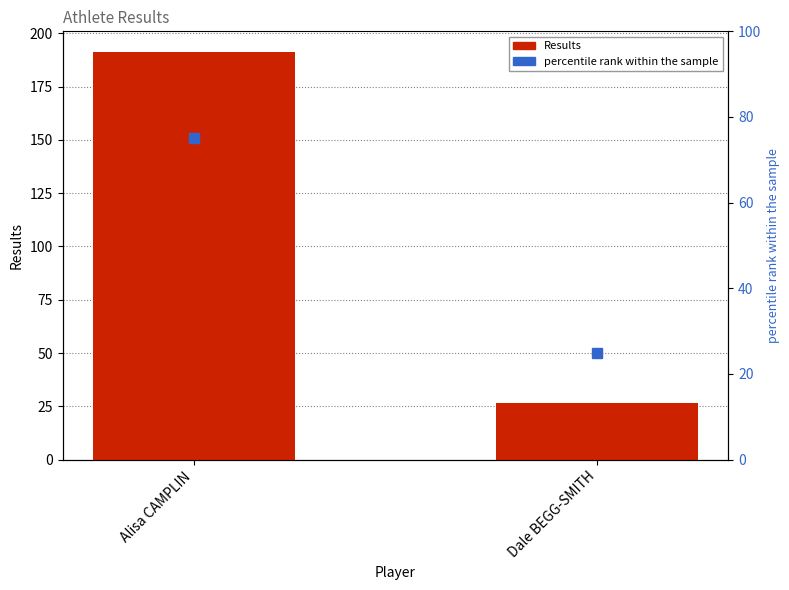

Is it true that Results equals 26.8 at Dale BEGG-SMITH?

True